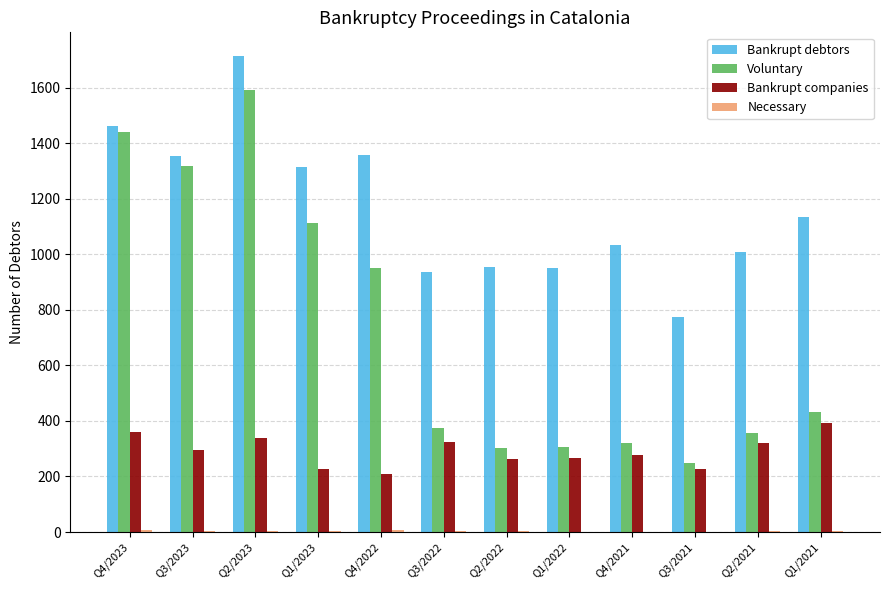

What is the sum of all Bankrupt debtors values?

13991